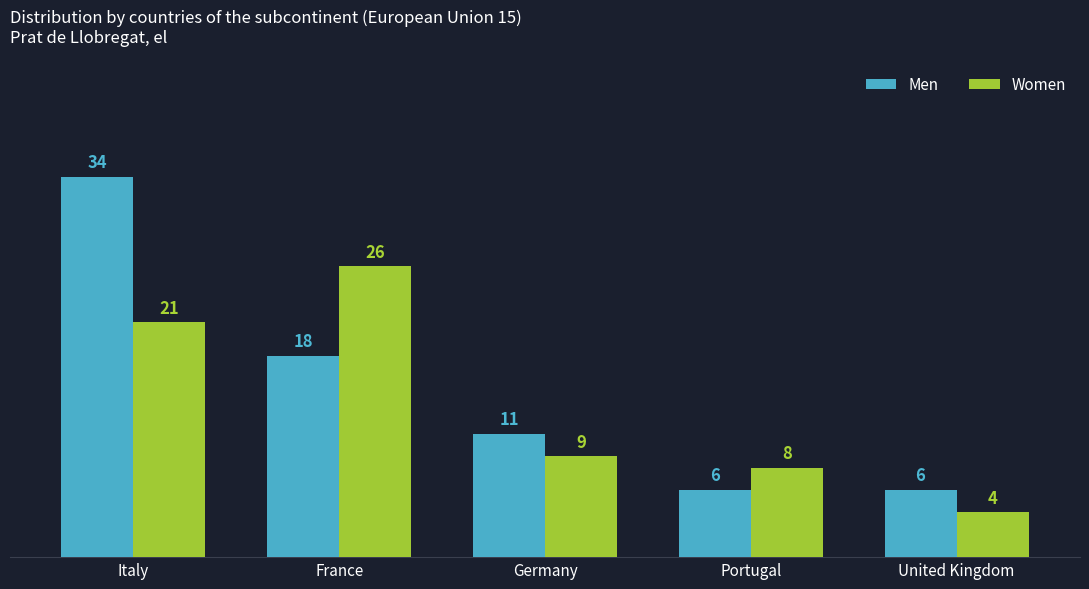

What is the average value of the Women series?

14